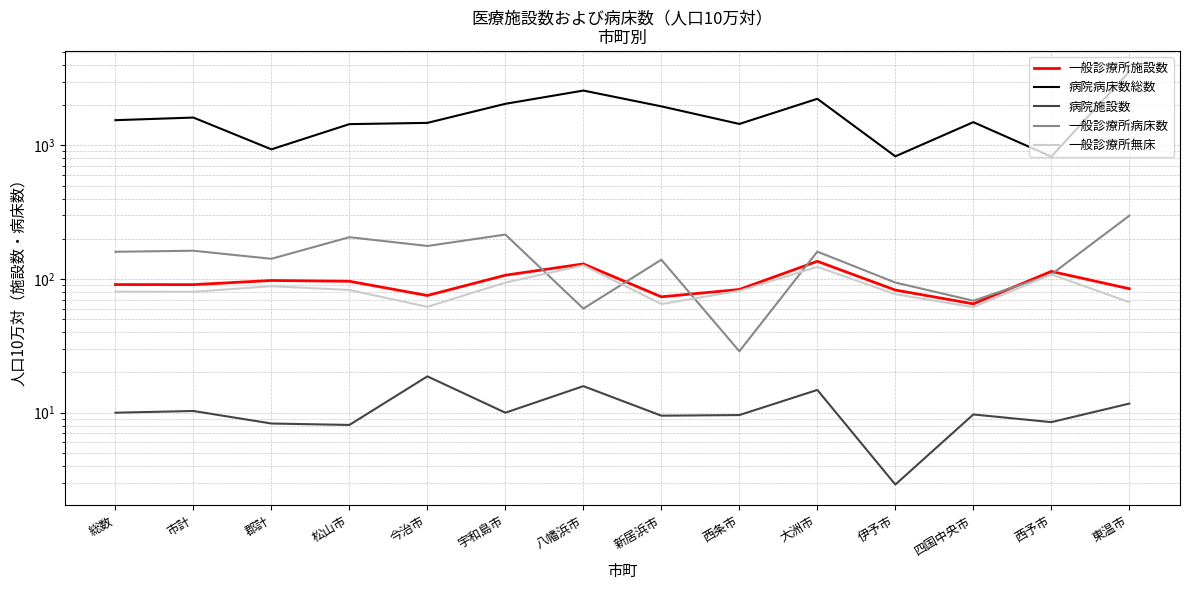

Which has a higher value, 大洲市 or 松山市?

大洲市